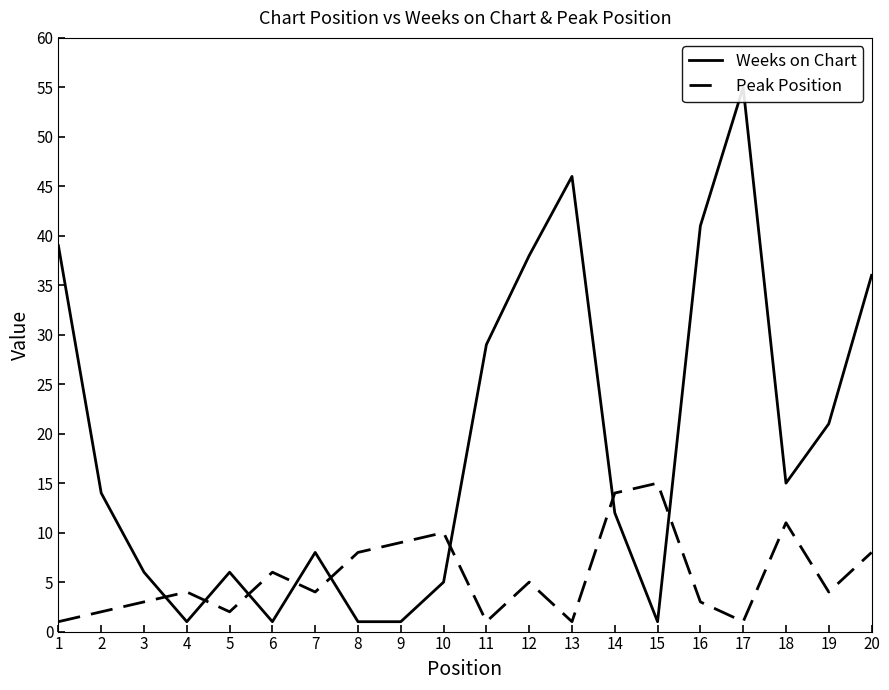

What is the maximum value for Peak Position?

15